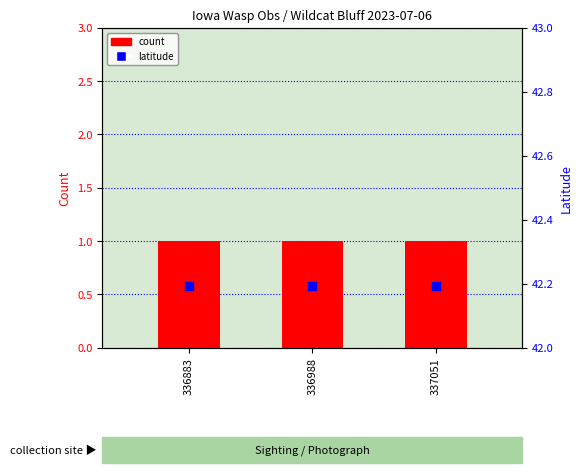

At how many categories does at least one series exceed 25?

3